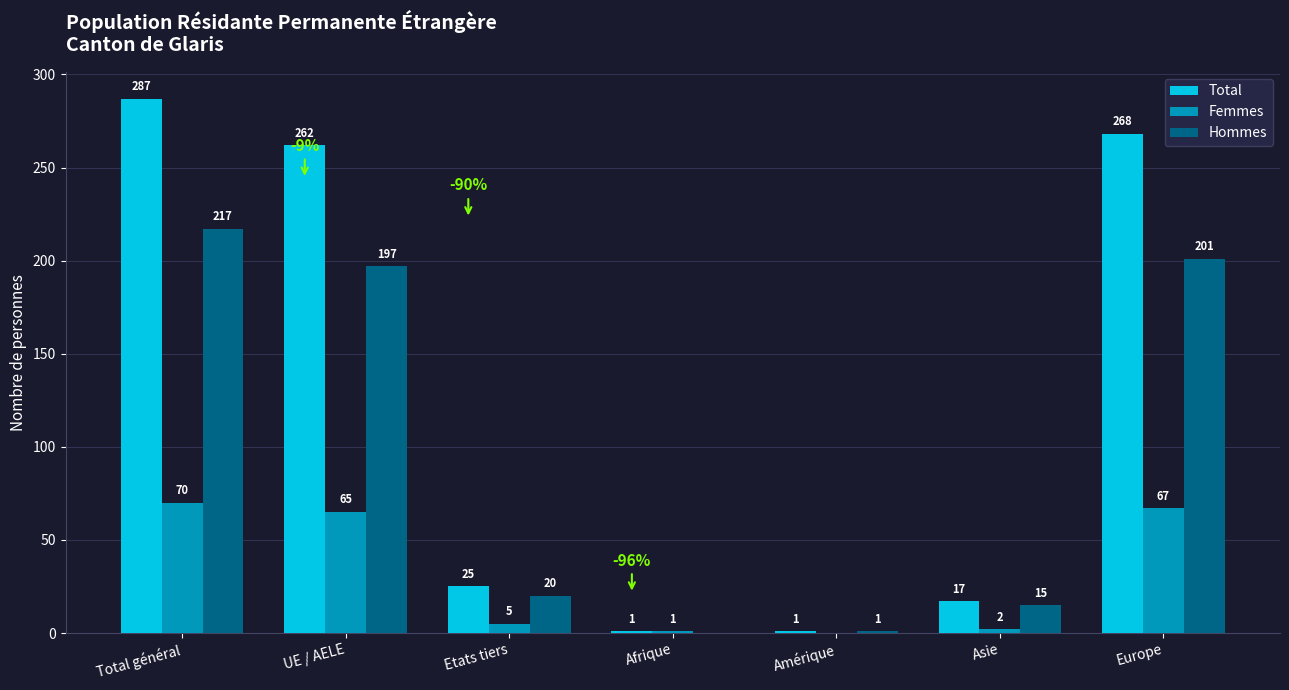

Which series changed the most between Afrique and Europe?

Total